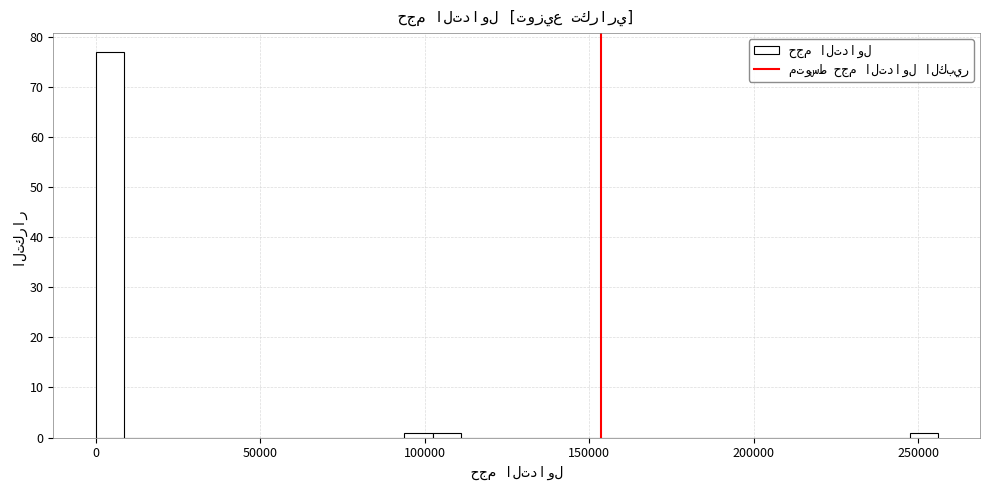

Around what value on the x-axis is the tallest bar? Give the approximate position of its centre, as read against the axis.

5000